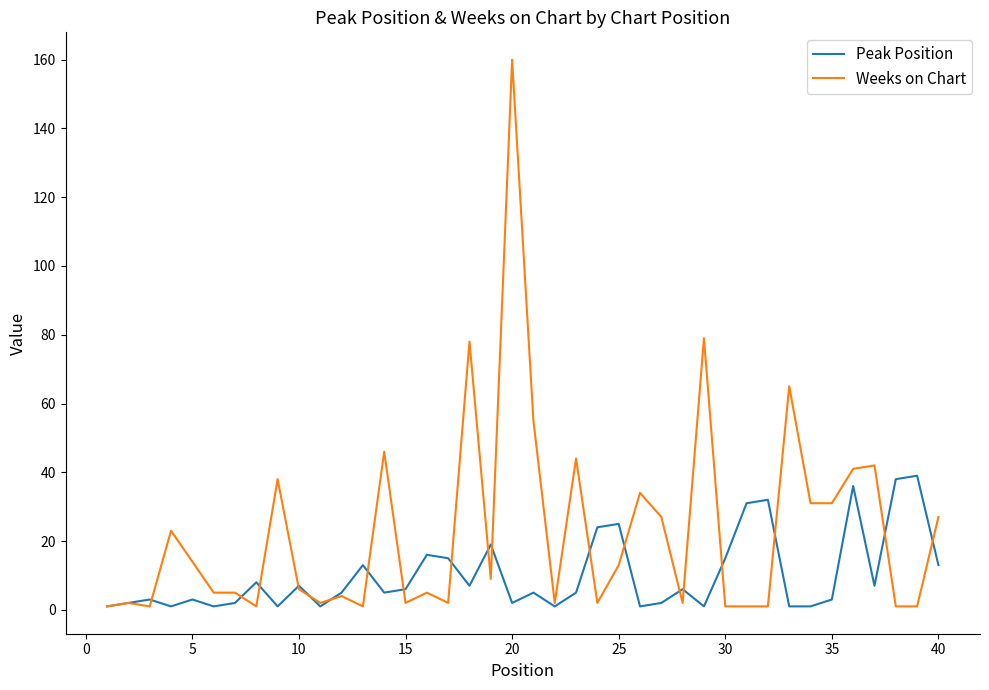

What is the greatest value displayed?

160